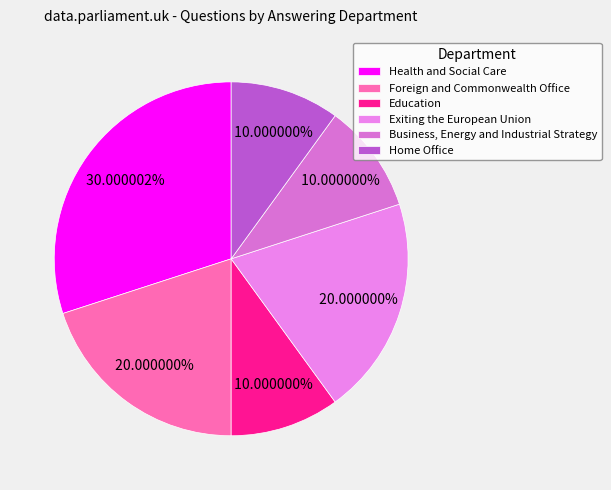

Is Exiting the European Union the majority of the pie?

No